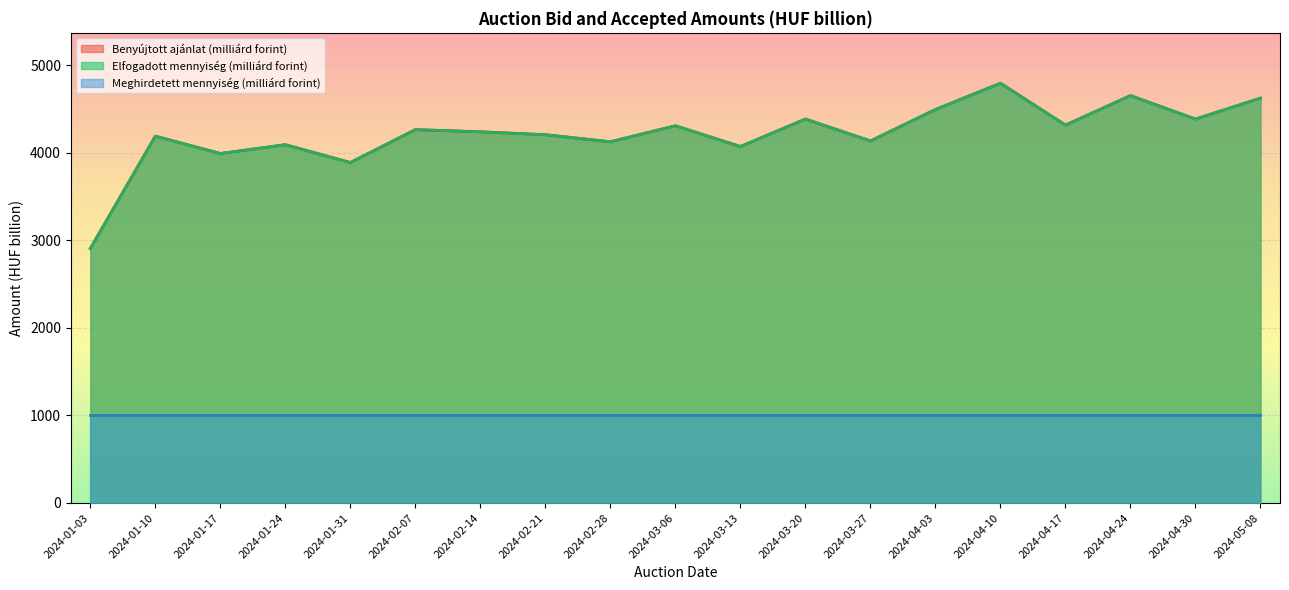

What are all the series names shown in the legend?

Benyújtott ajánlat (milliárd forint), Elfogadott mennyiség (milliárd forint), Meghirdetett mennyiség (milliárd forint)